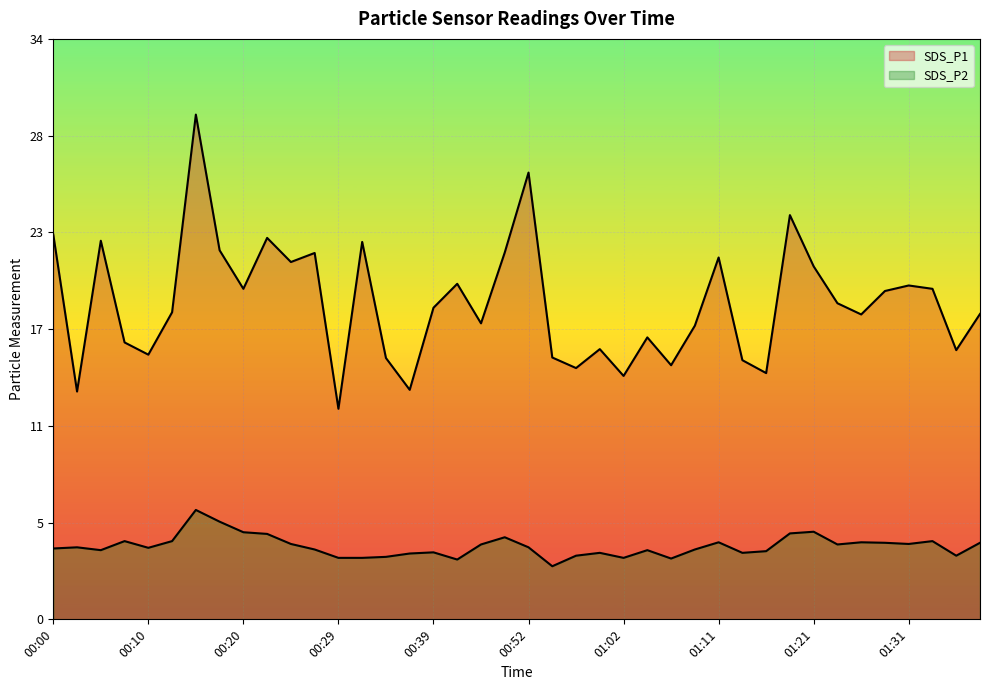

At how many categories does at least one series exceed 20?

14